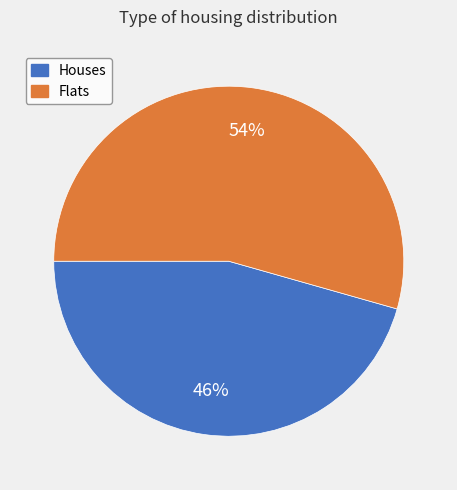

Between Houses and Flats, which is larger?

Flats